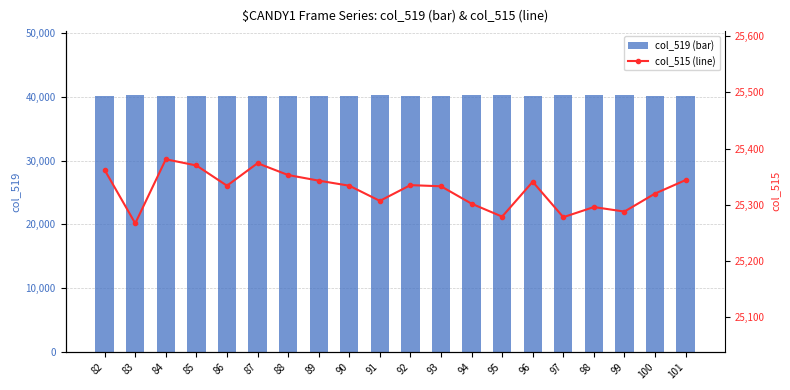

Reading left to right, extract all data points from this chart.

col_519 (bar): 82=40173	83=40268	84=40154	85=40165	86=40201	87=40161	88=40182	89=40192	90=40201	91=40228	92=40200	93=40202	94=40233	95=40256	96=40194	97=40257	98=40239	99=40247	100=40215	101=40191
col_515 (line): 82=25362	83=25267	84=25381	85=25370	86=25334	87=25374	88=25353	89=25343	90=25334	91=25307	92=25335	93=25333	94=25302	95=25279	96=25341	97=25278	98=25296	99=25288	100=25320	101=25344